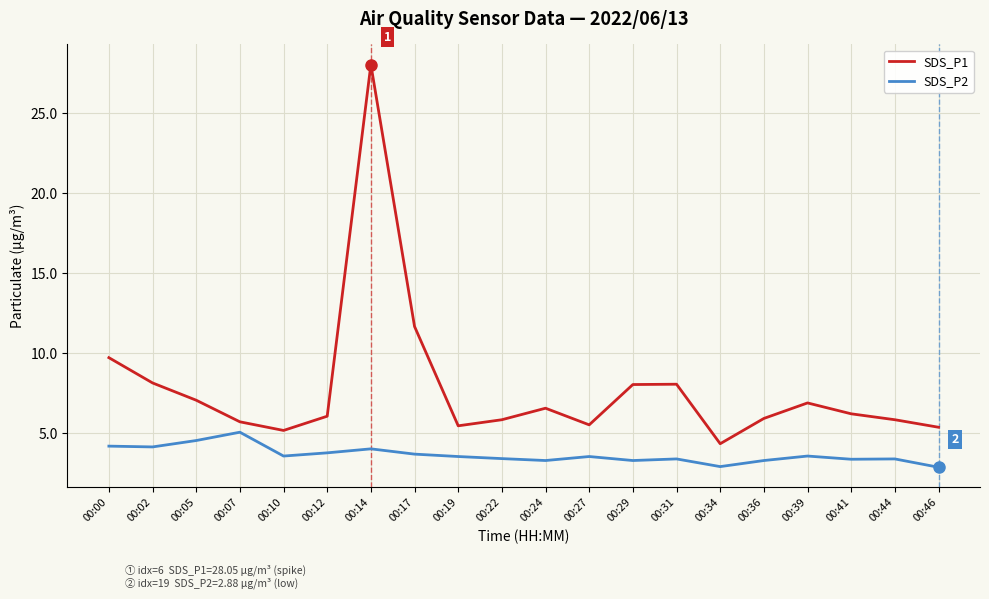

At which label is SDS_P1 closest to 16?

00:17